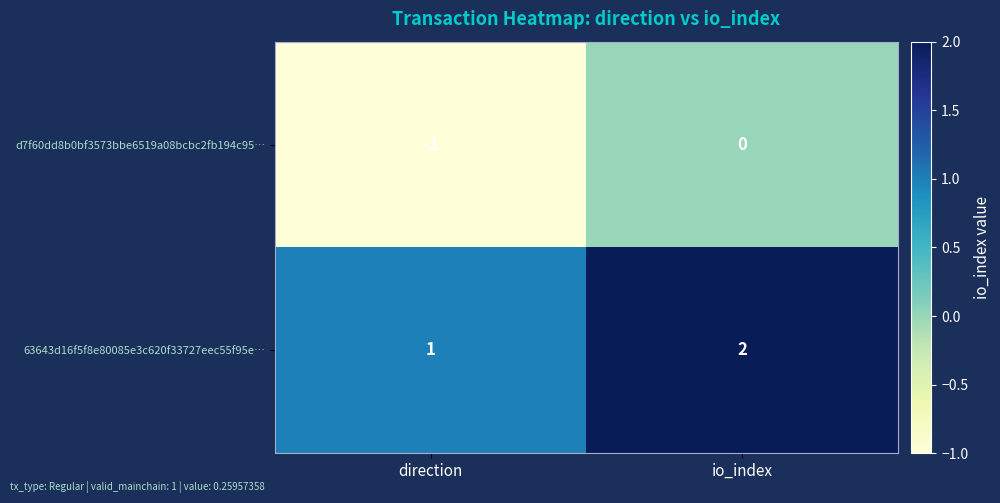

What is the minimum value shown in the chart?

-1